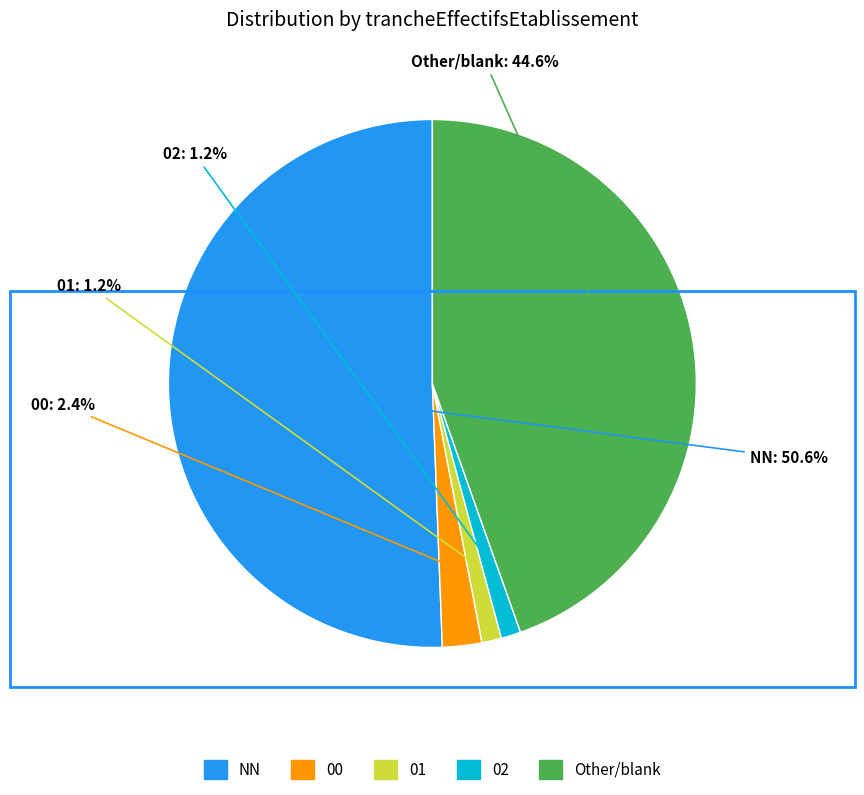

How many slices are in this pie chart?

5